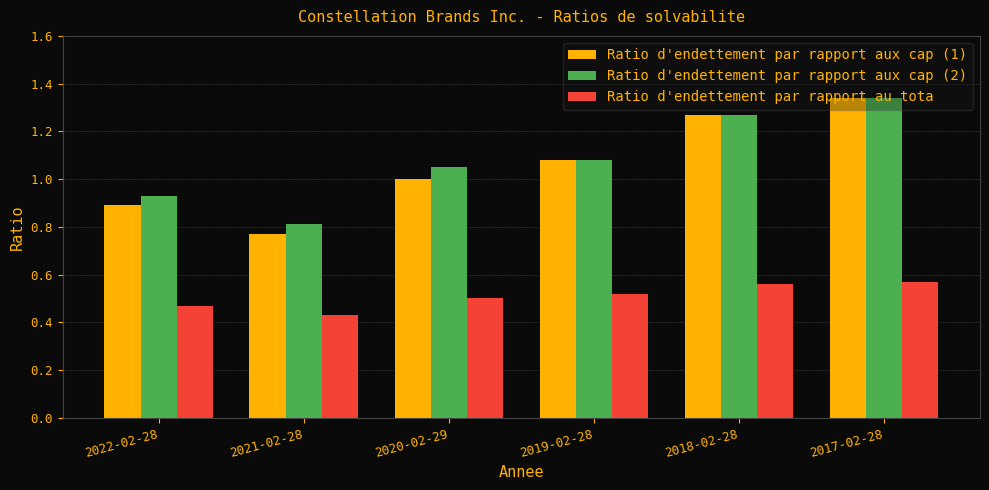

What is the label of the 1st bar from the left?

2022-02-28